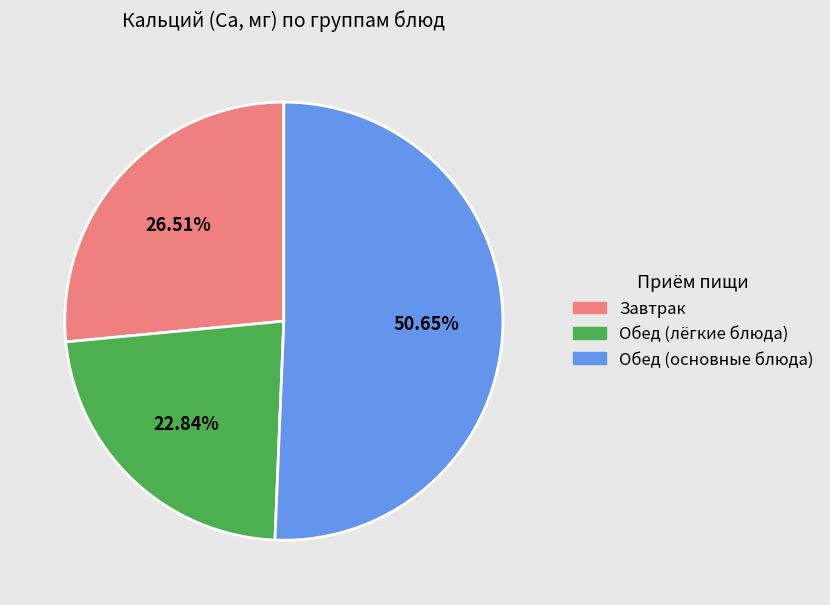

Combined, do Обед (лёгкие блюда) and Обед (основные блюда) account for over 50%?

Yes